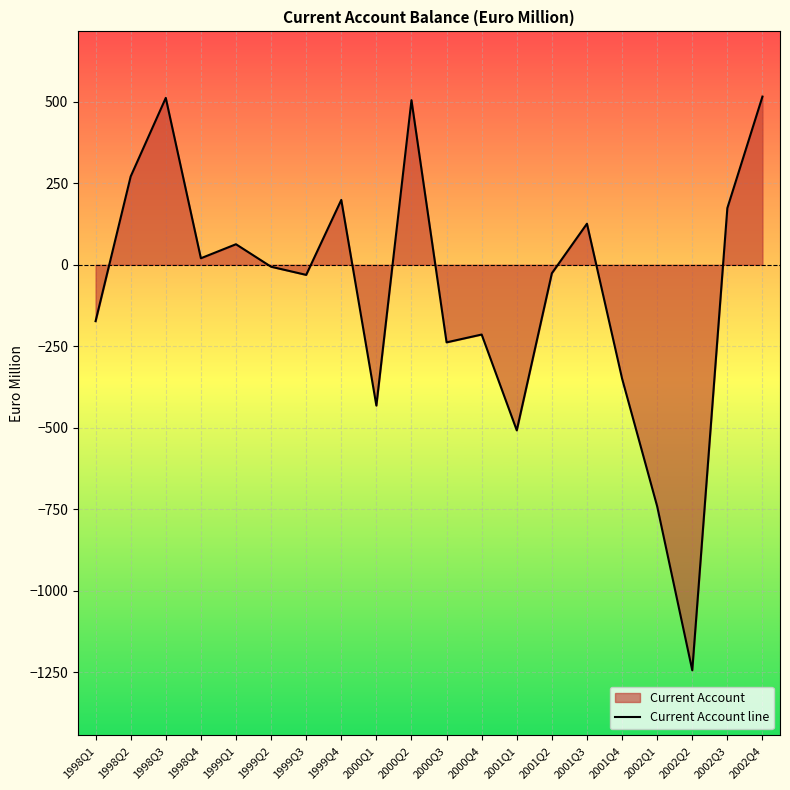

What is the greatest value displayed?

516